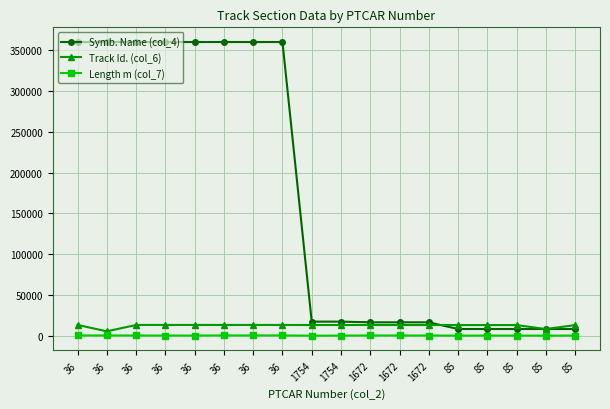

Reading right to left, extract all data points from this chart.

Symb. Name (col_4): 85=8501	85=8501	85=8501	85=8501	85=8501	1672=16721	1672=16721	1672=16721	1754=17541	1754=17541	36=360001	36=360001	36=360001	36=360001	36=360001	36=360001	36=360001	36=360001
Track Id. (col_6): 85=13333	85=8461	85=13331	85=13330	85=13334	1672=13404	1672=13403	1672=13402	1754=13394	1754=13393	36=13492	36=13491	36=13490	36=13486	36=13485	36=13494	36=5658	36=13493
Length m (col_7): 85=465	85=422	85=444	85=519	85=404	1672=552	1672=590	1672=591	1754=455	1754=362	36=662	36=657	36=654	36=515	36=520	36=572	36=622	36=623